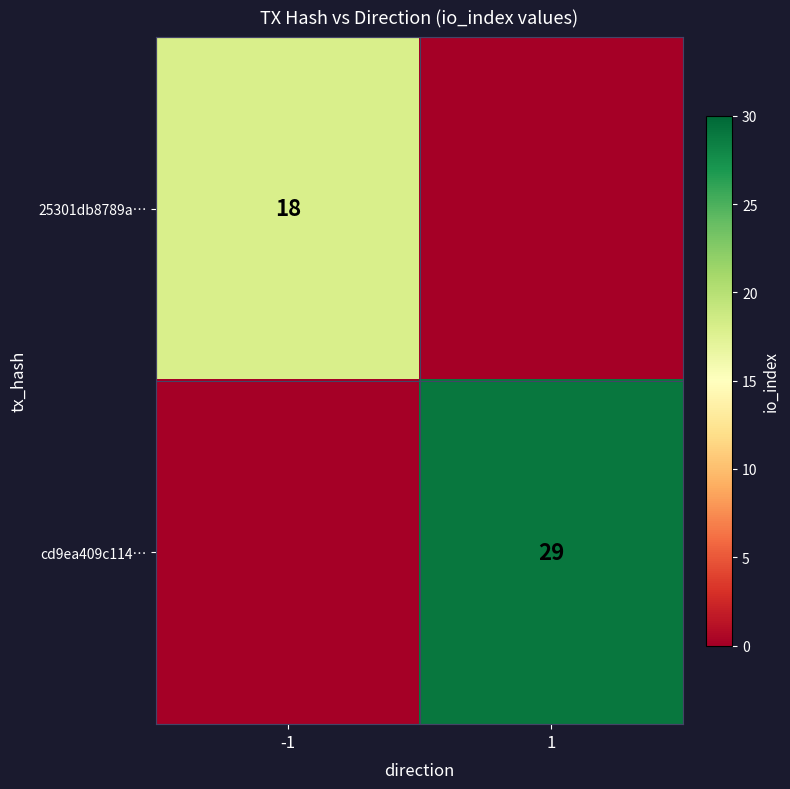

What is the spread (max minus min) of values at 1?

29